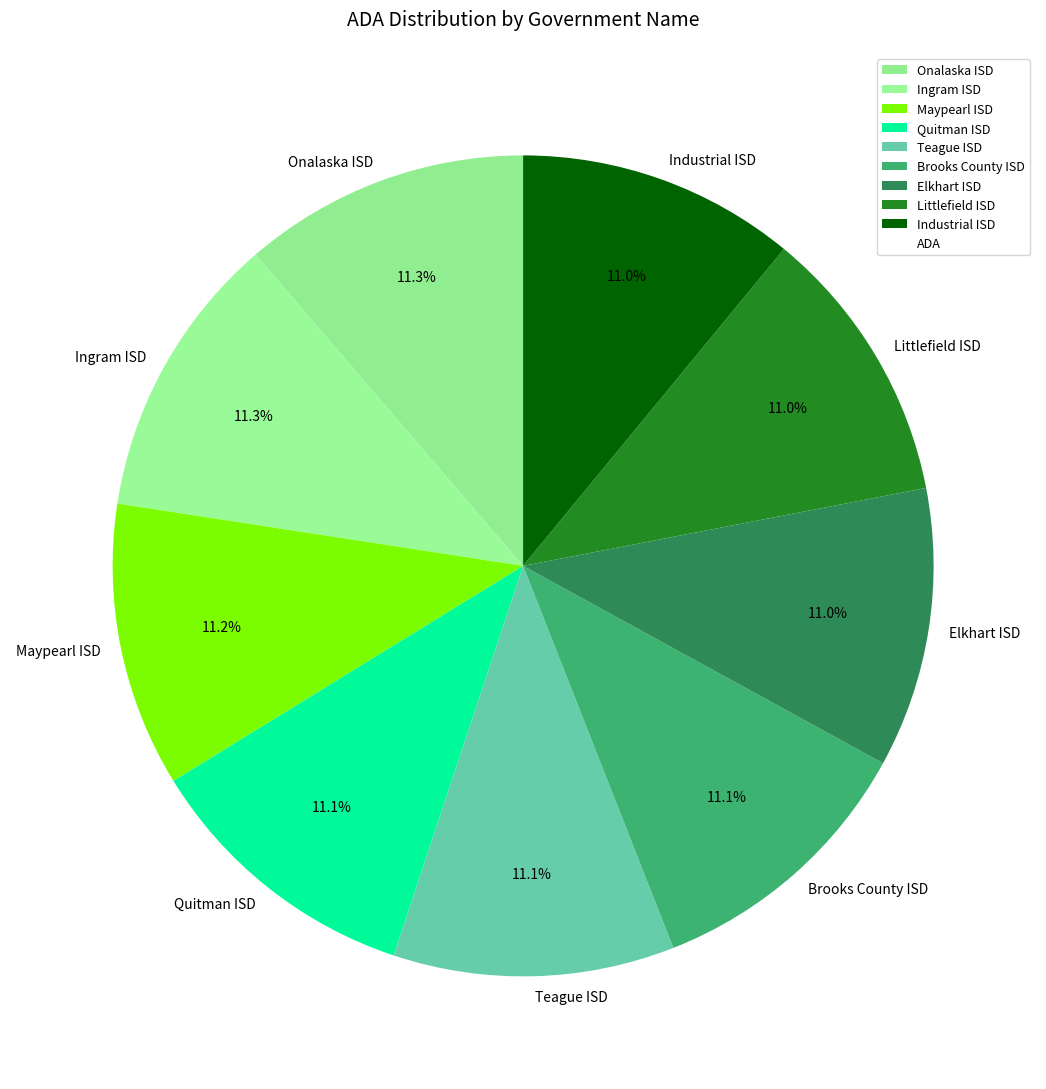

What is the ratio of the value at Teague ISD to the value at Littlefield ISD?

1.0